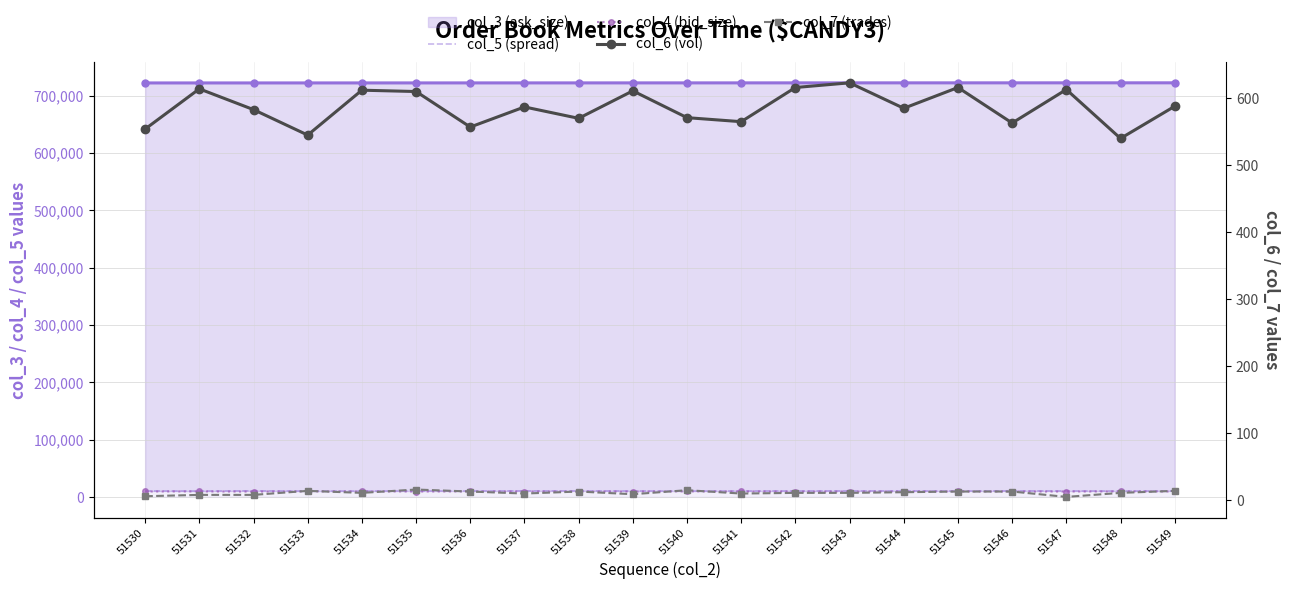

True or false: col_5 (spread) and col_4 (bid_size) intersect in this chart.

False